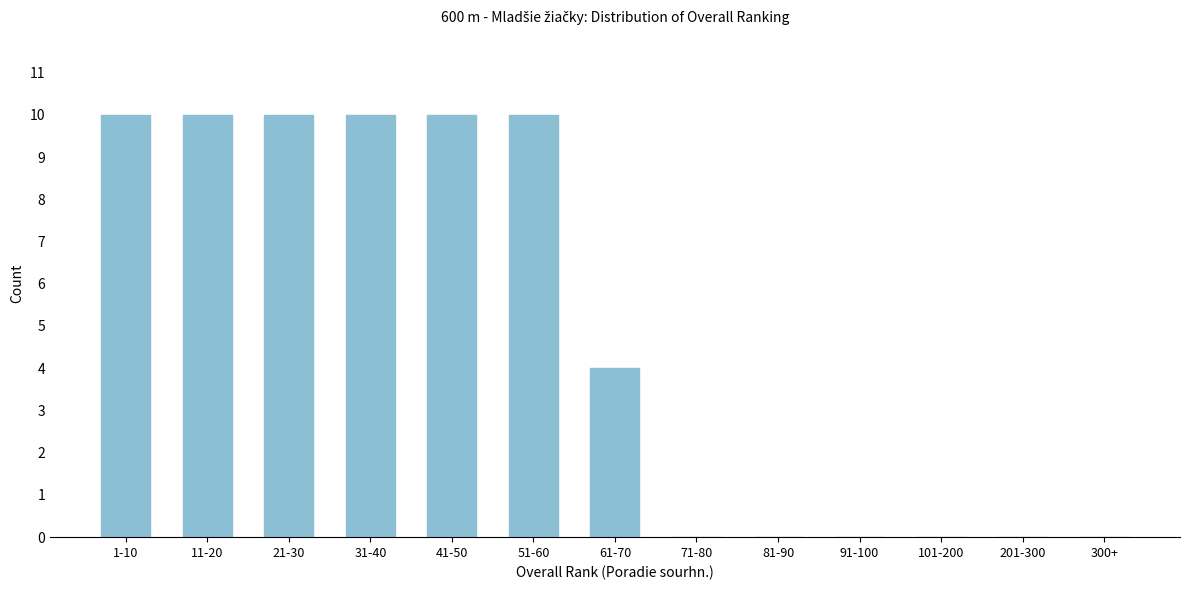

Reading left to right, extract all data points from this chart.

1-10=10	11-20=10	21-30=10	31-40=10	41-50=10	51-60=10	61-70=4	71-80=0	81-90=0	91-100=0	101-200=0	201-300=0	300+=0